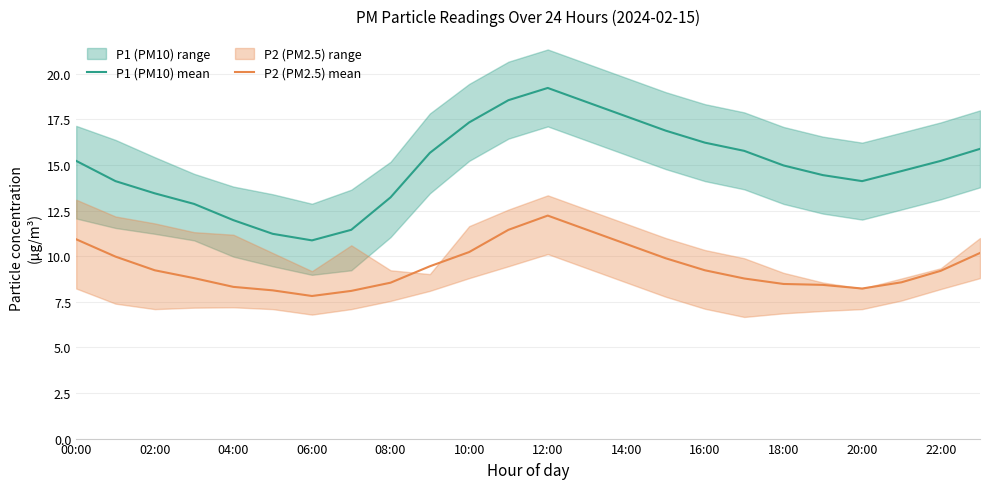

What is the lowest value of the P2 (PM2.5) mean series?

7.8